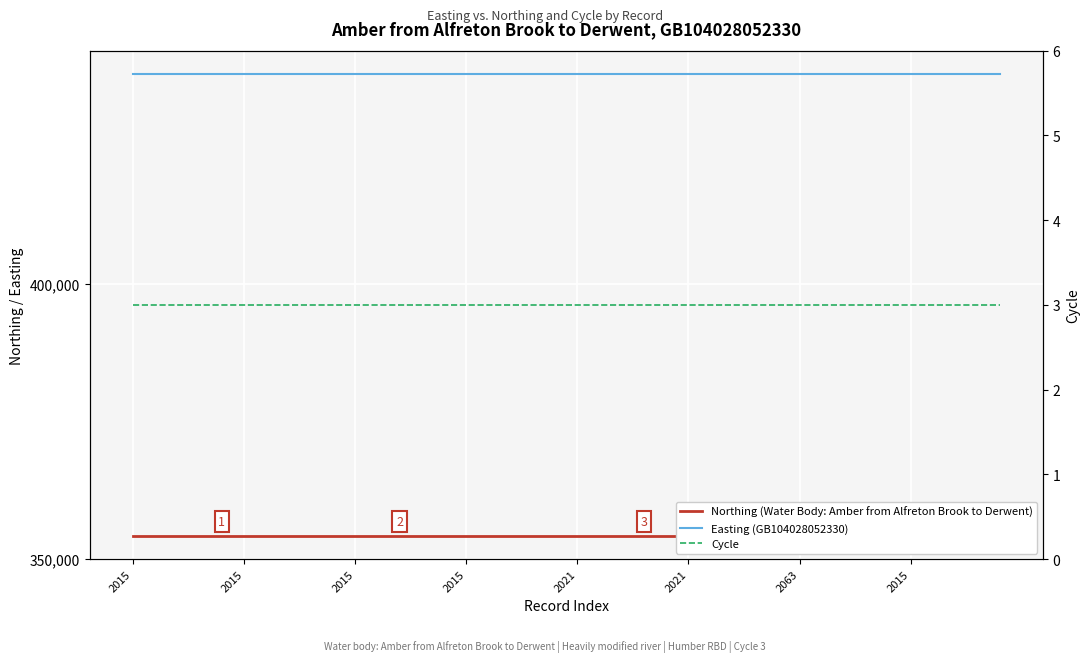

What is the label of the 18th point from the right?

22